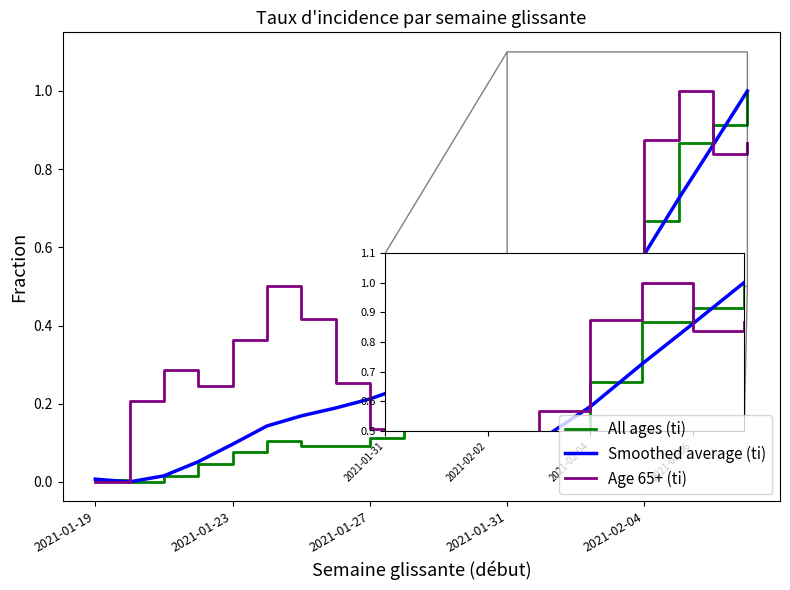

How many lines are shown in the chart?

3